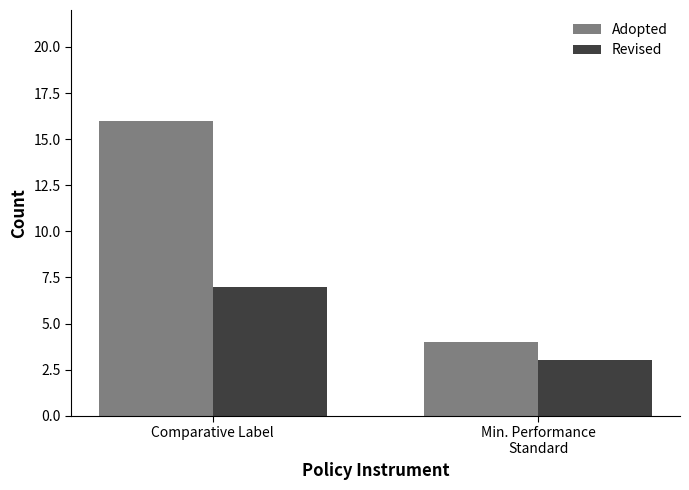

Rank the categories by Revised value from highest to lowest.

Comparative Label, Min. Performance
Standard